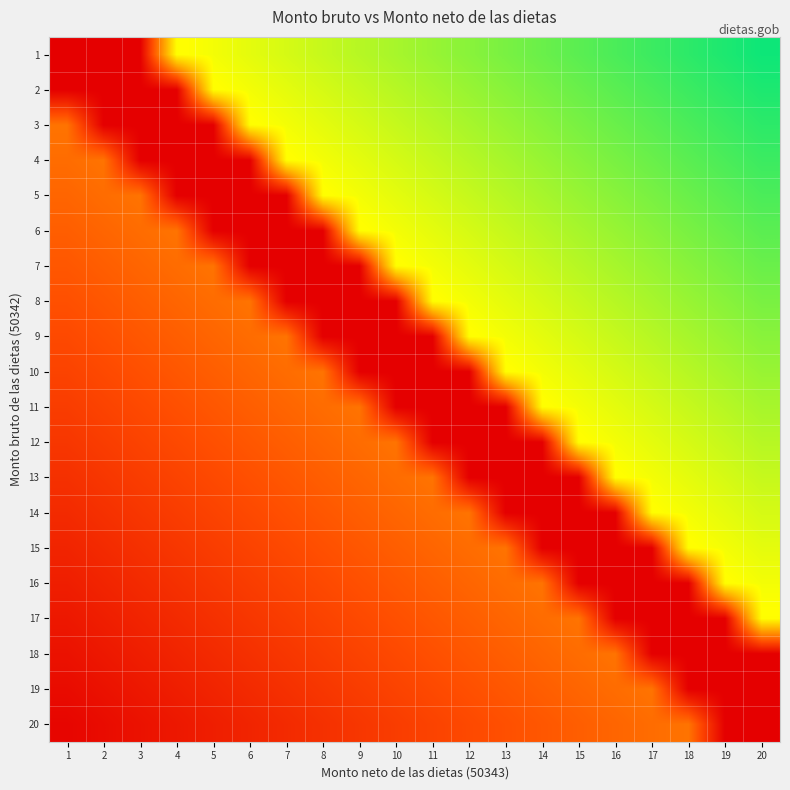

How many categories are shown in the chart?

20